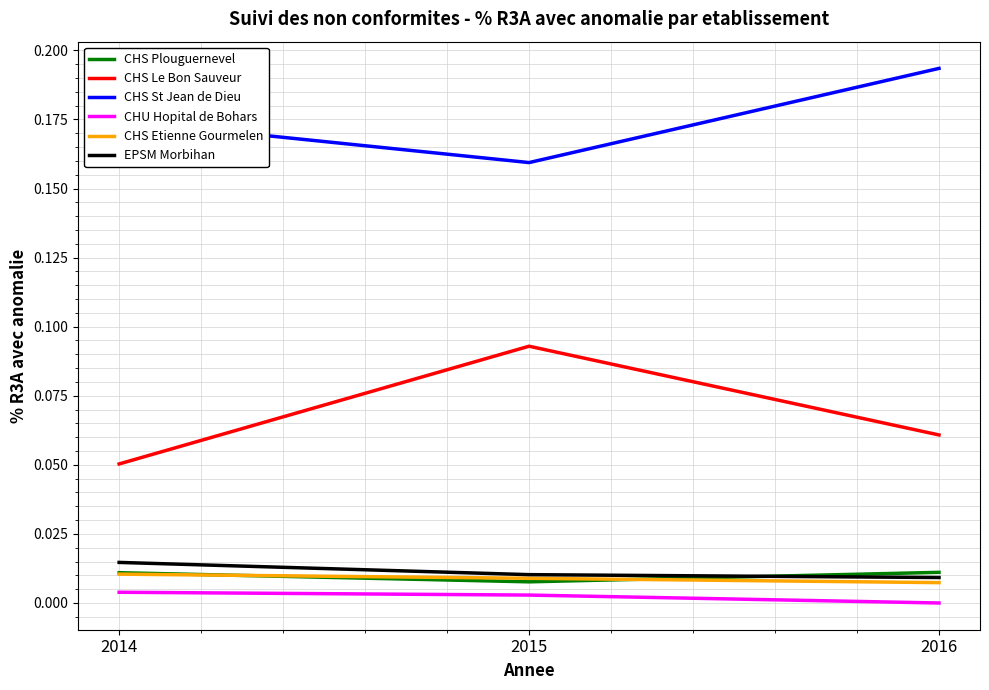

Between 2014 and 2015, which series saw the biggest shift?

CHS Le Bon Sauveur